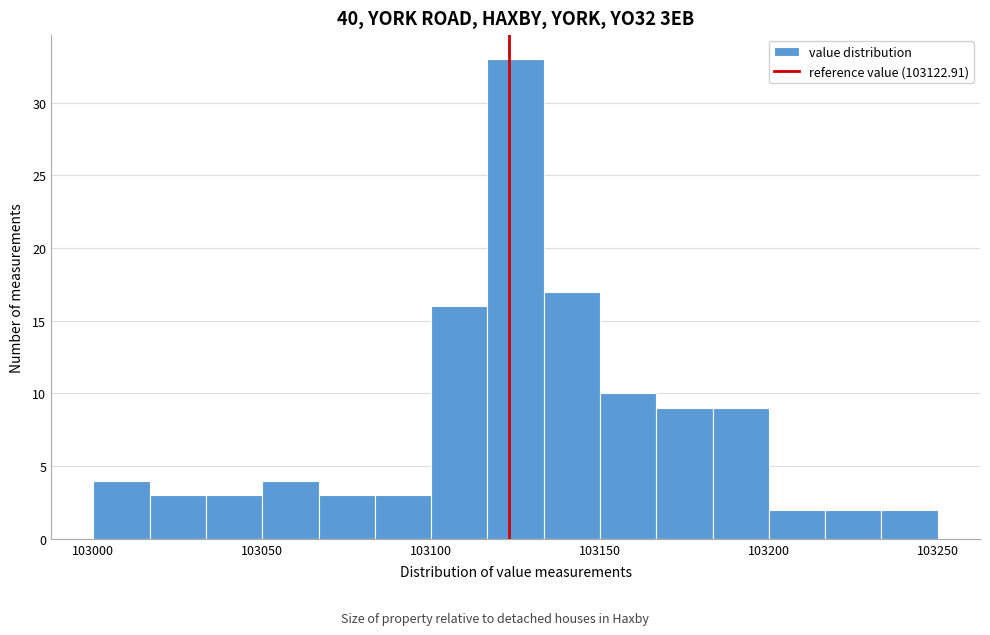

Read against the x-axis, roughly where is the centre of the tallest bar?

103125